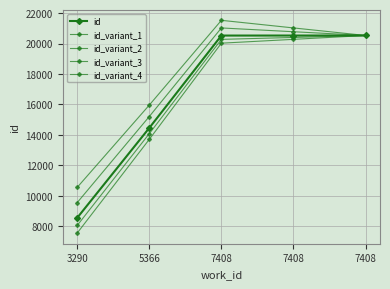

At which label does id_variant_1 reach its peak?

7408